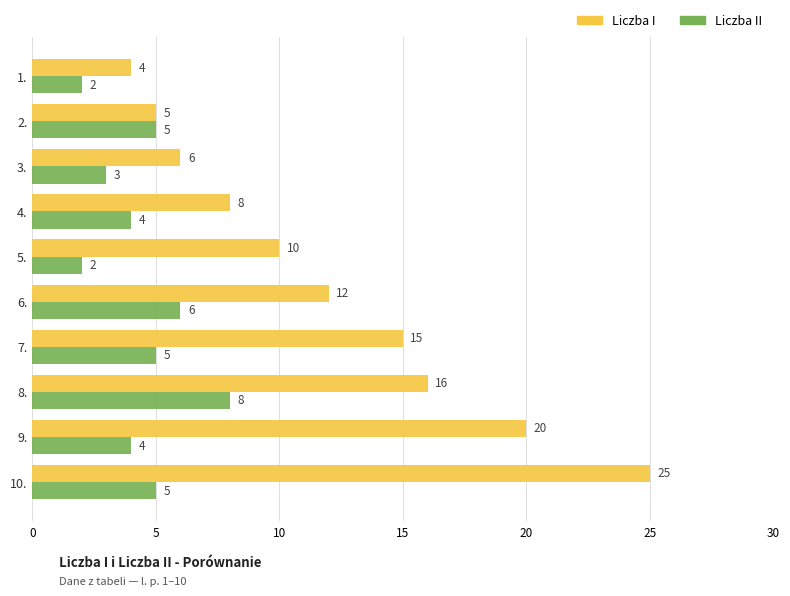

List the series in order of their peak value, highest first.

Liczba I, Liczba II